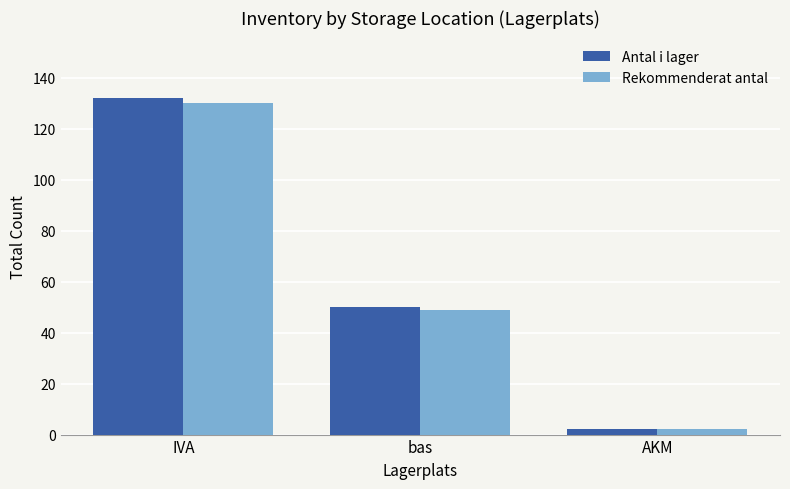

Between IVA and AKM, which series saw the biggest shift?

Antal i lager